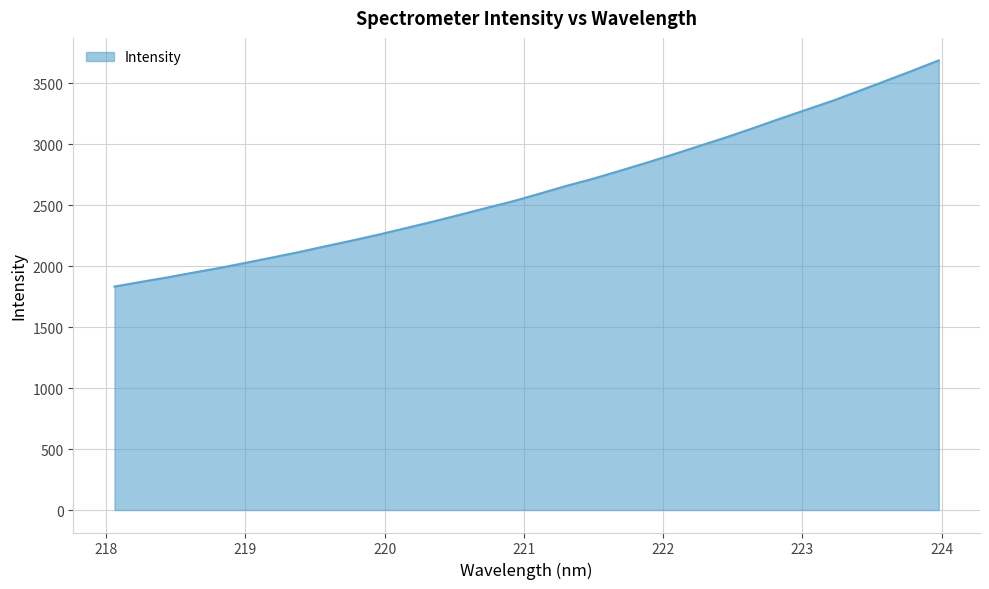

What is the smallest value displayed?

1832.9